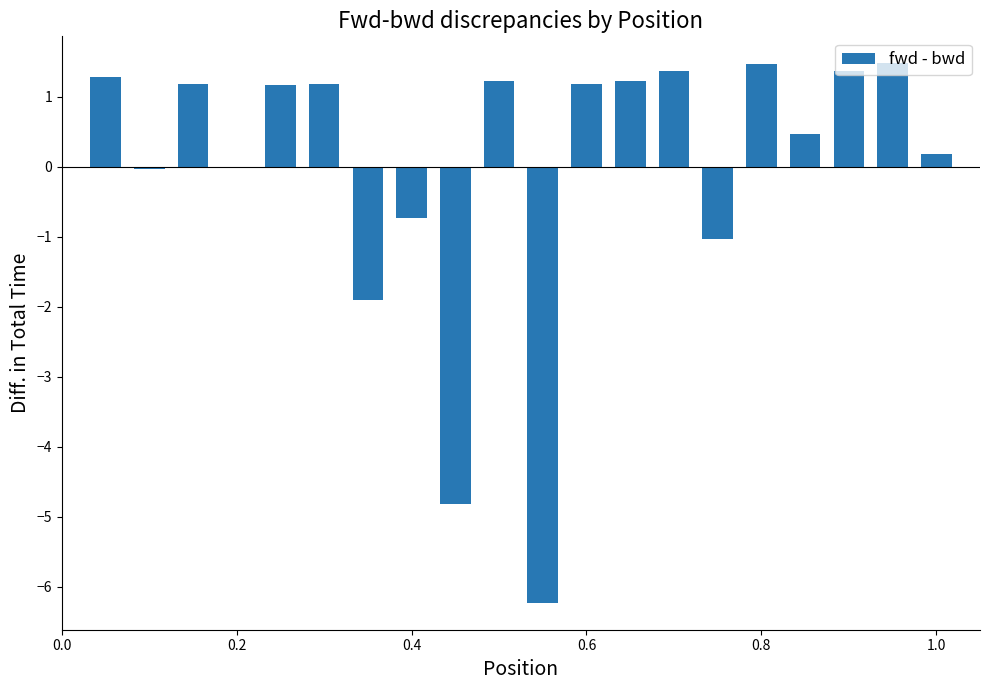

What is the difference between the maximum and minimum values?

7.7